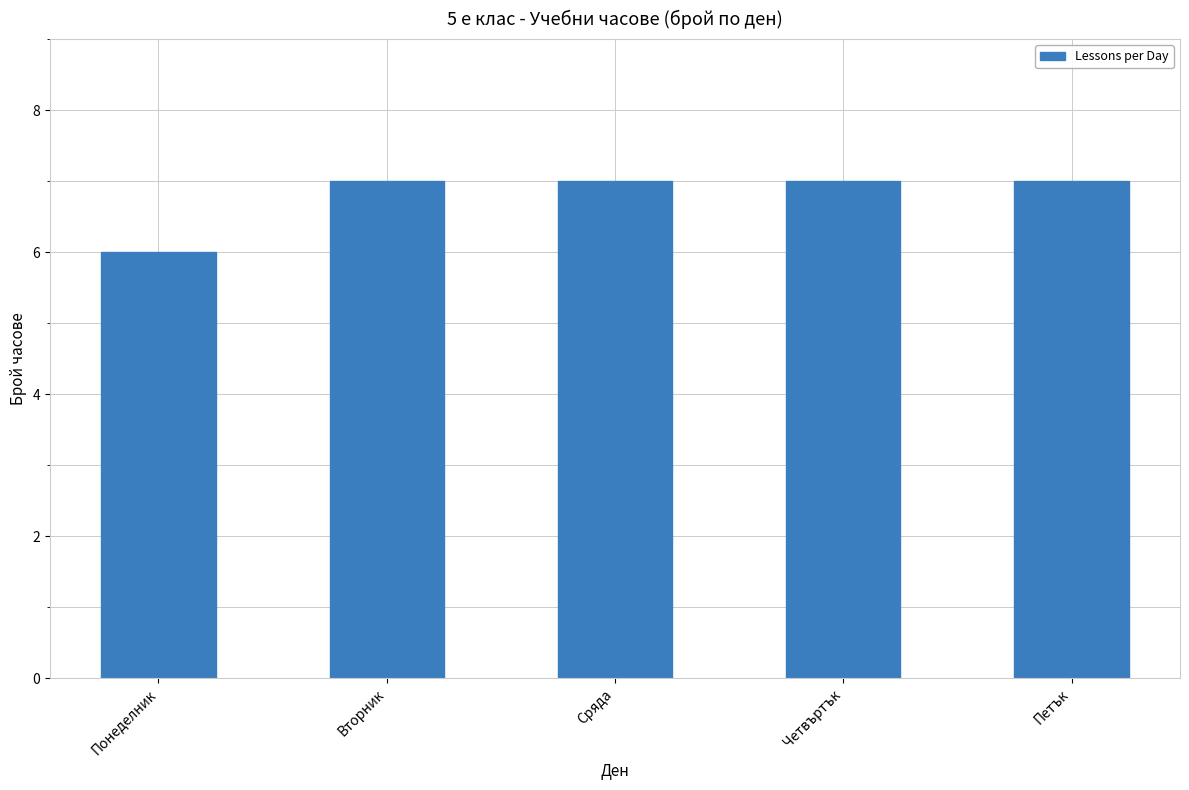

How many distinct data groups are displayed?

1